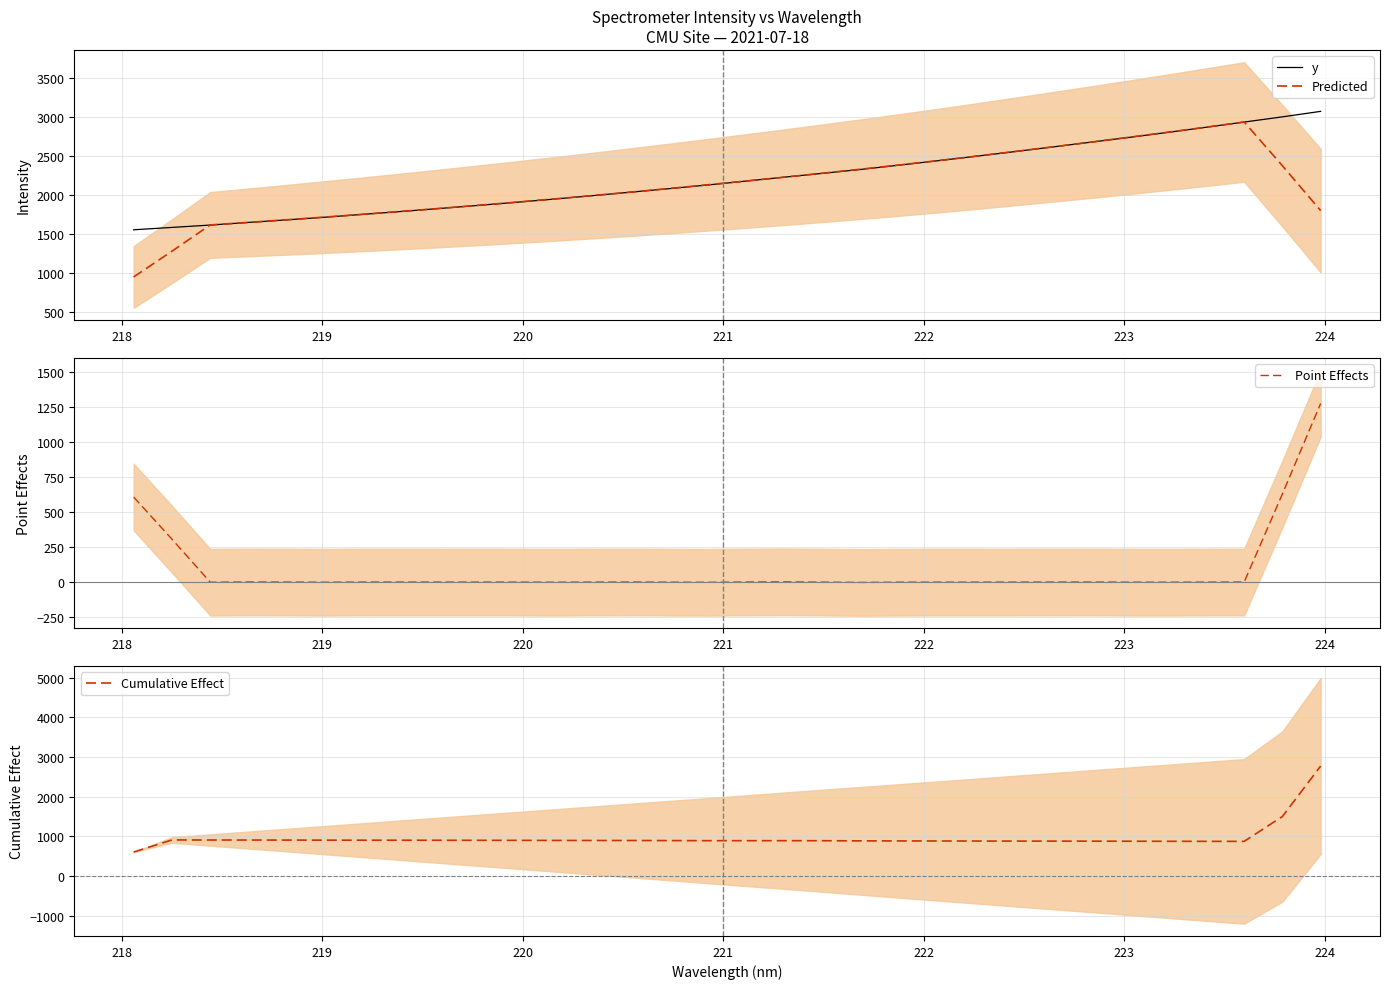

What is the minimum value for y?

1558.2